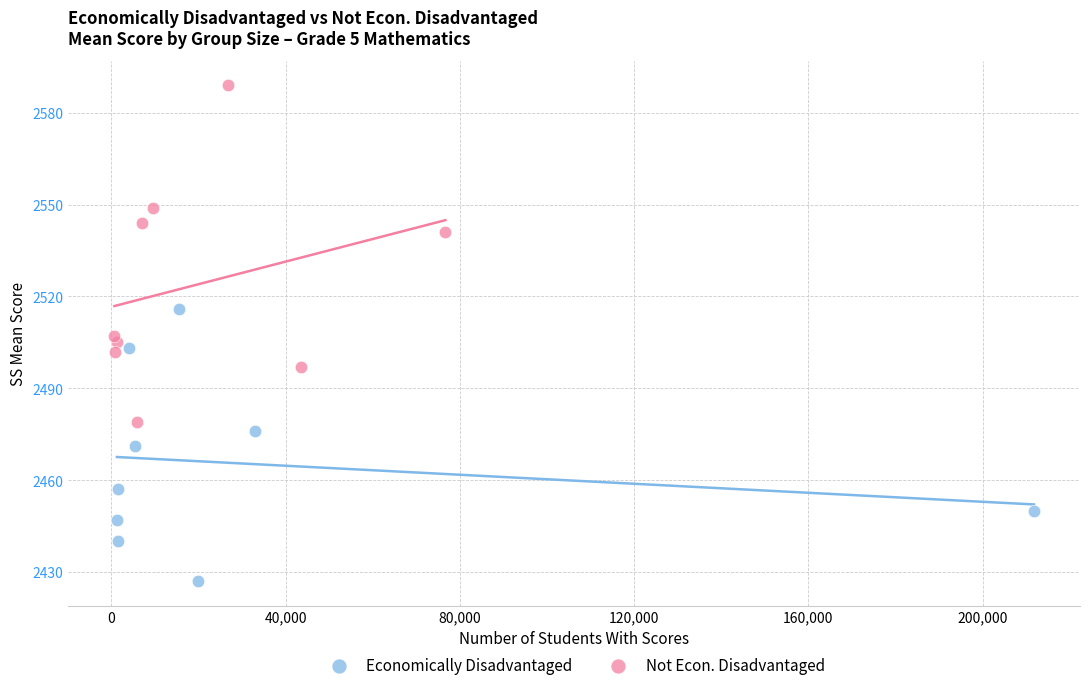

What are all the series names shown in the legend?

Economically Disadvantaged, Not Econ. Disadvantaged